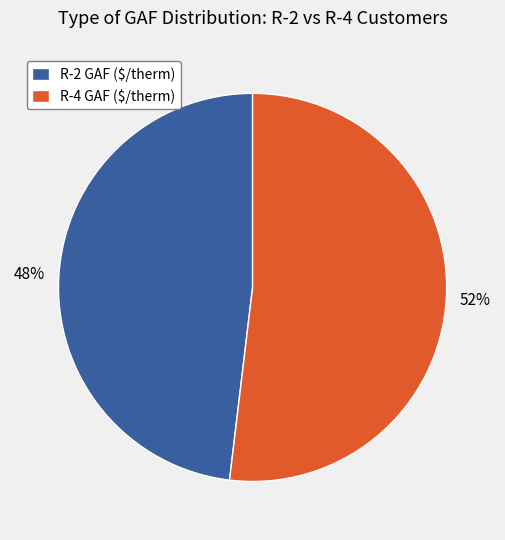

To the nearest percent, what percentage of the pie is R-4 GAF ($/therm)?

52%